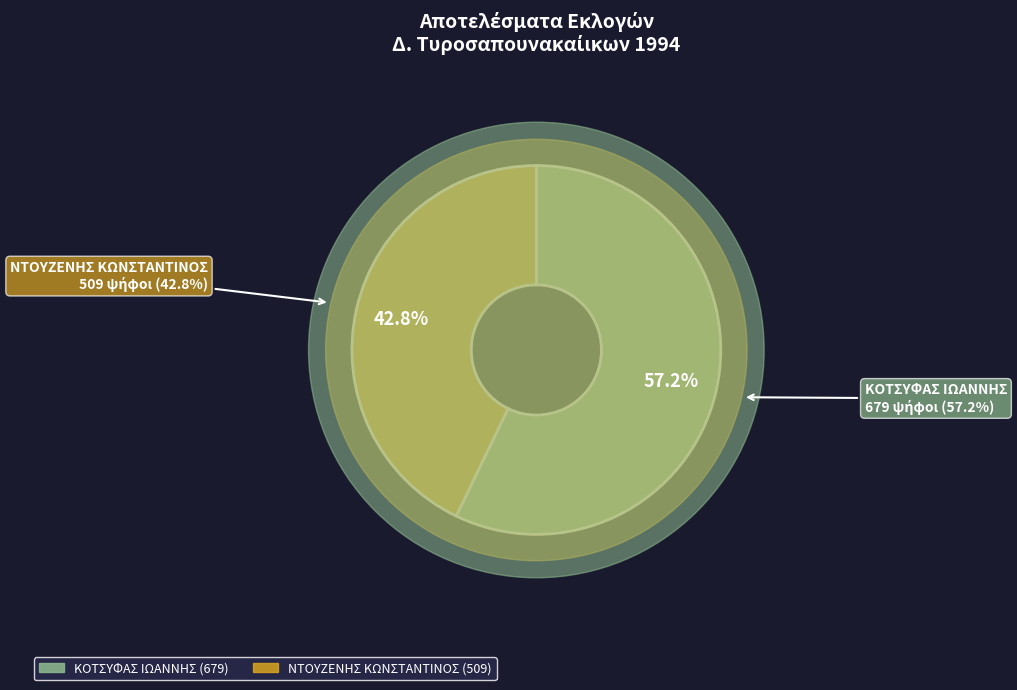

What is the majority slice?

ΚΟΤΣΥΦΑΣ ΙΩΑΝΝΗΣ